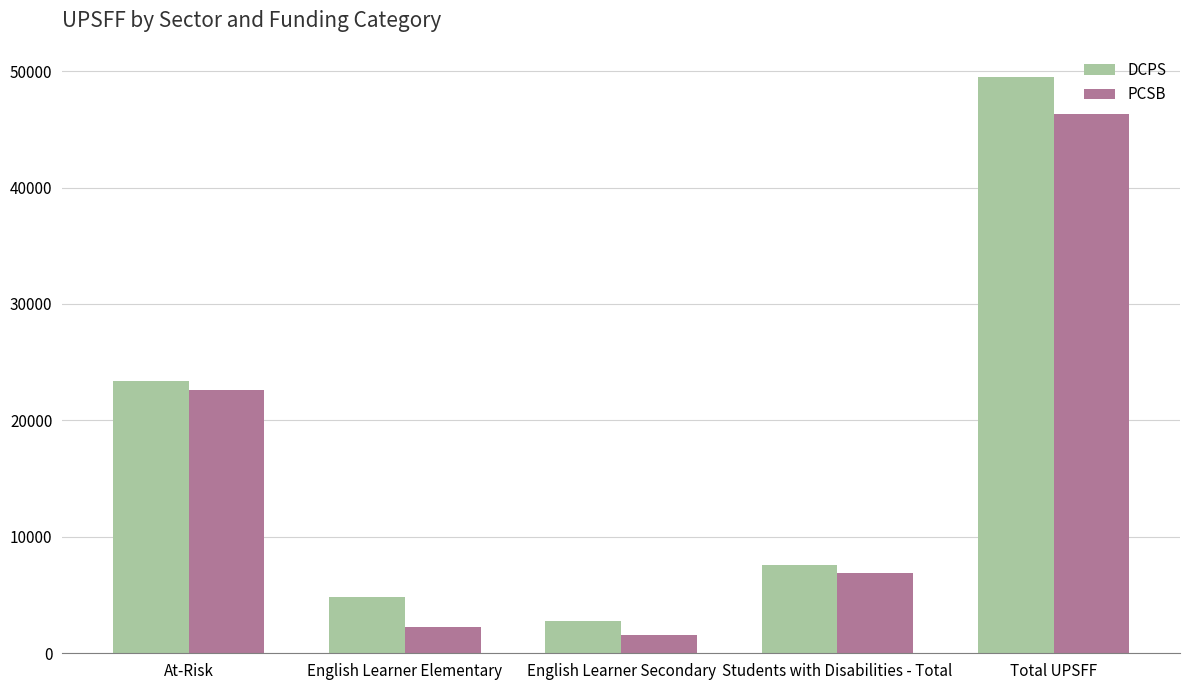

Which series has the largest range (max minus min)?

DCPS